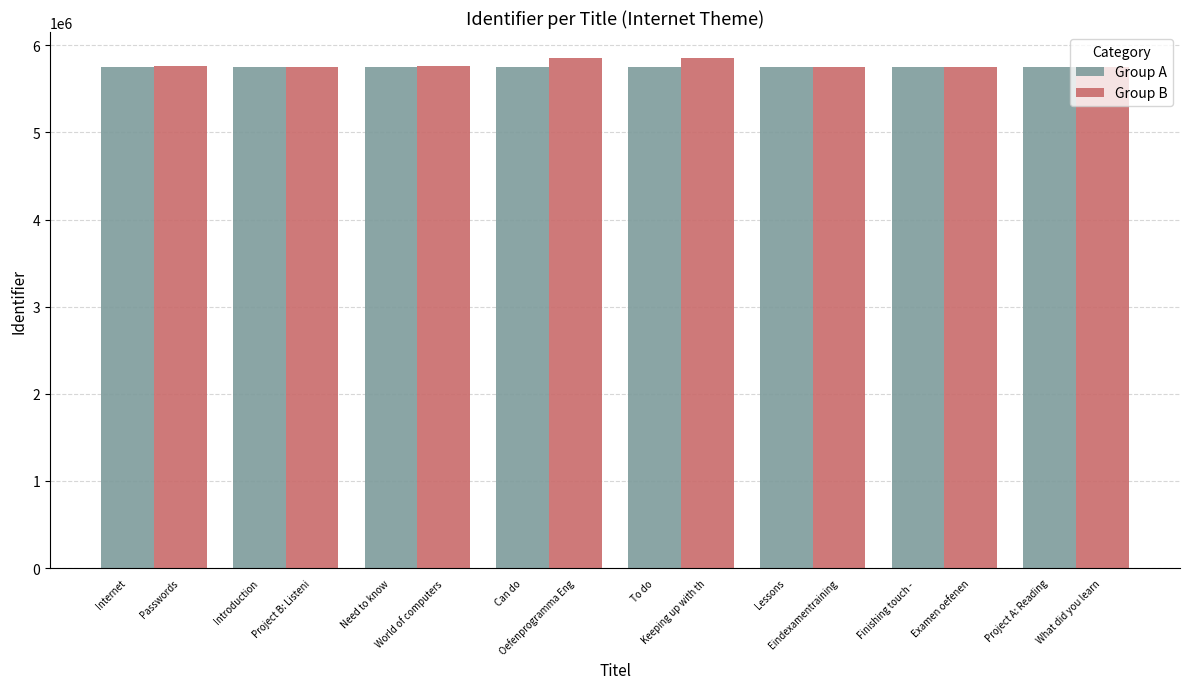

What position from the right is Lessons?

3